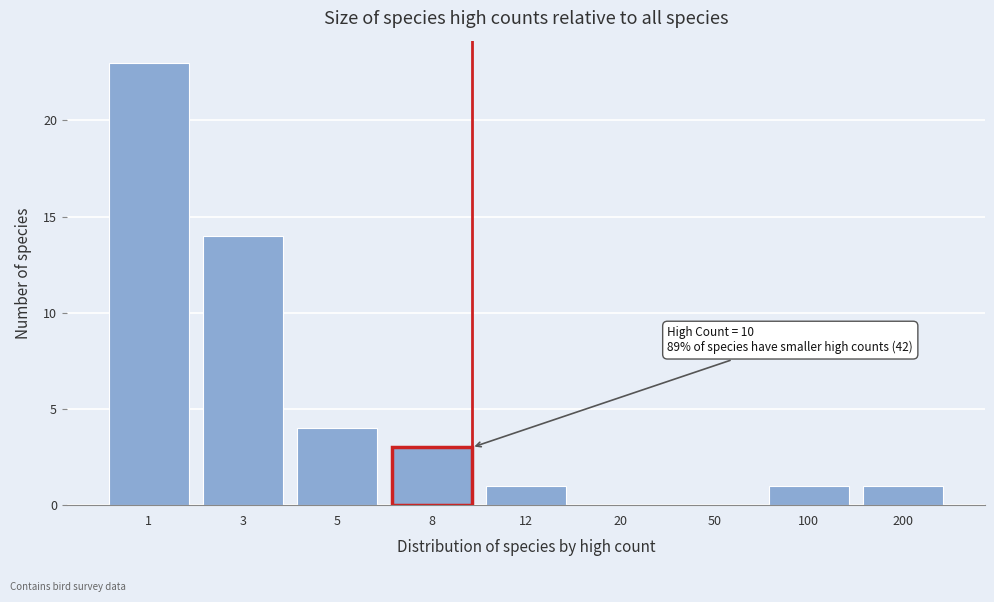

Reading left to right, transcribe all the data shown in this chart.

1=23	3=14	5=4	8=3	12=1	20=0	50=0	100=1	200=1